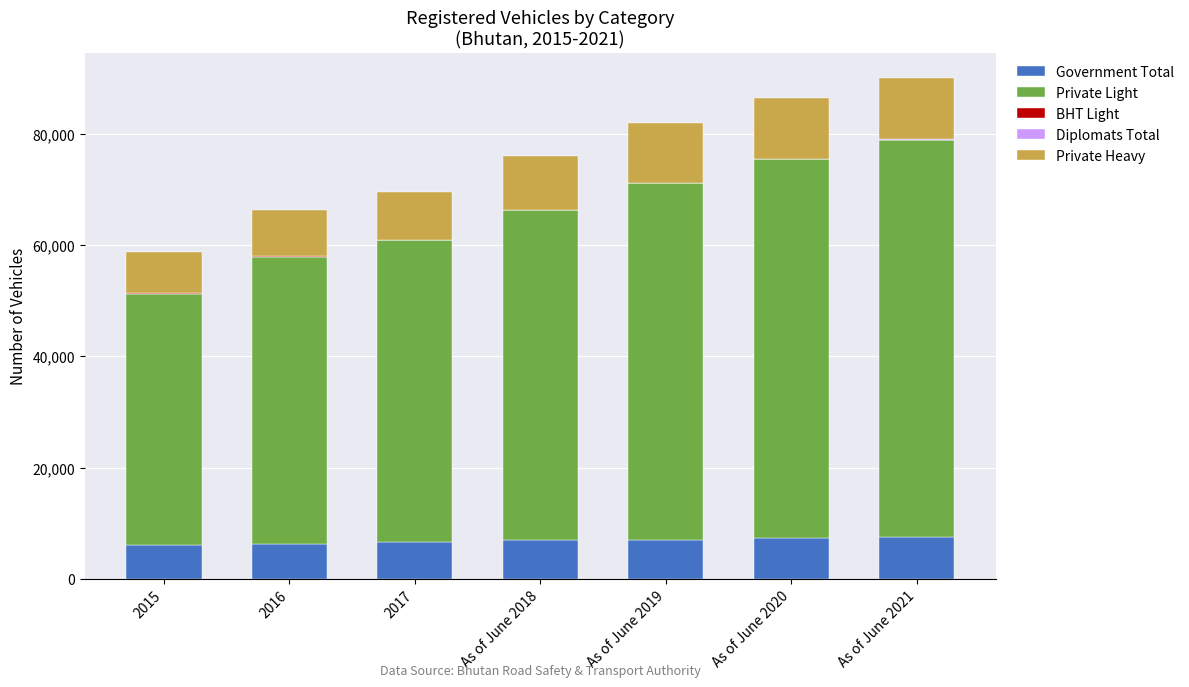

What is the total value across all series at 2015?

58771